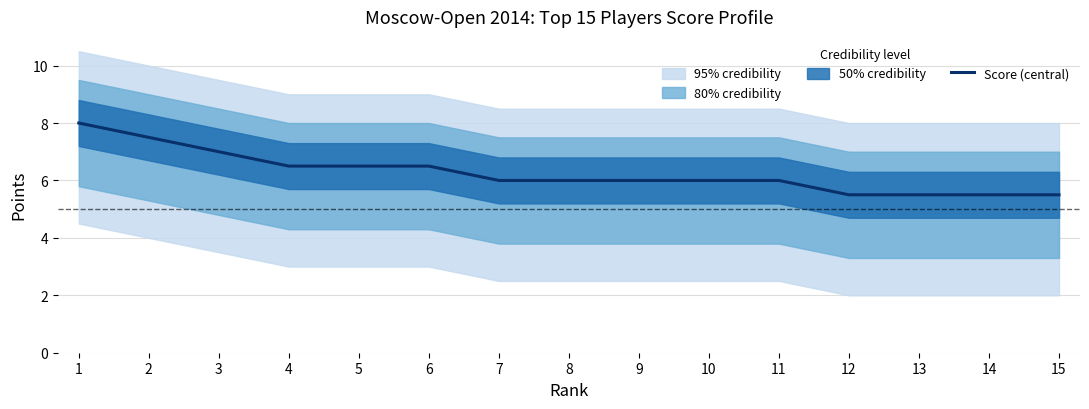

Reading left to right, extract all data points from this chart.

1=8.0	2=7.5	3=7.0	4=6.5	5=6.5	6=6.5	7=6.0	8=6.0	9=6.0	10=6.0	11=6.0	12=5.5	13=5.5	14=5.5	15=5.5